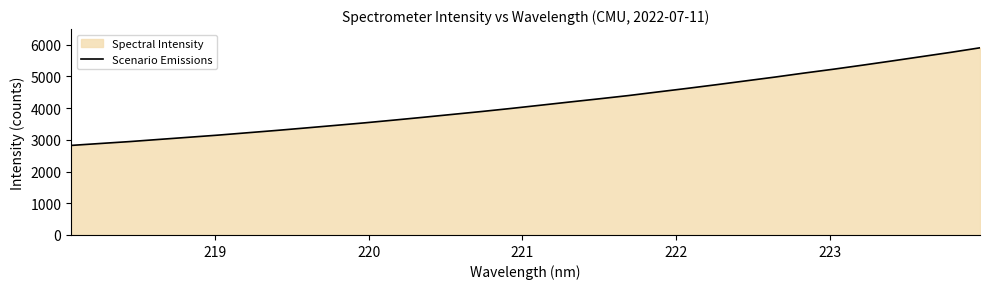

What is the greatest value displayed?

5901.2